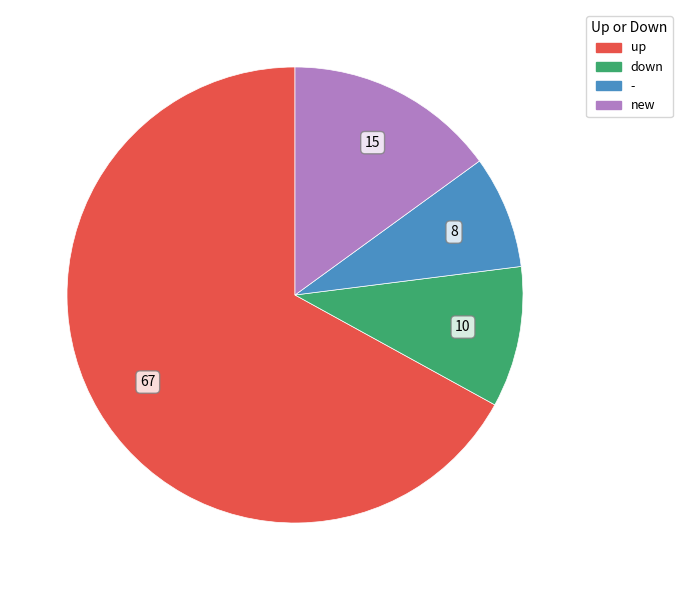

Is it true that up is 57% of the pie?

False